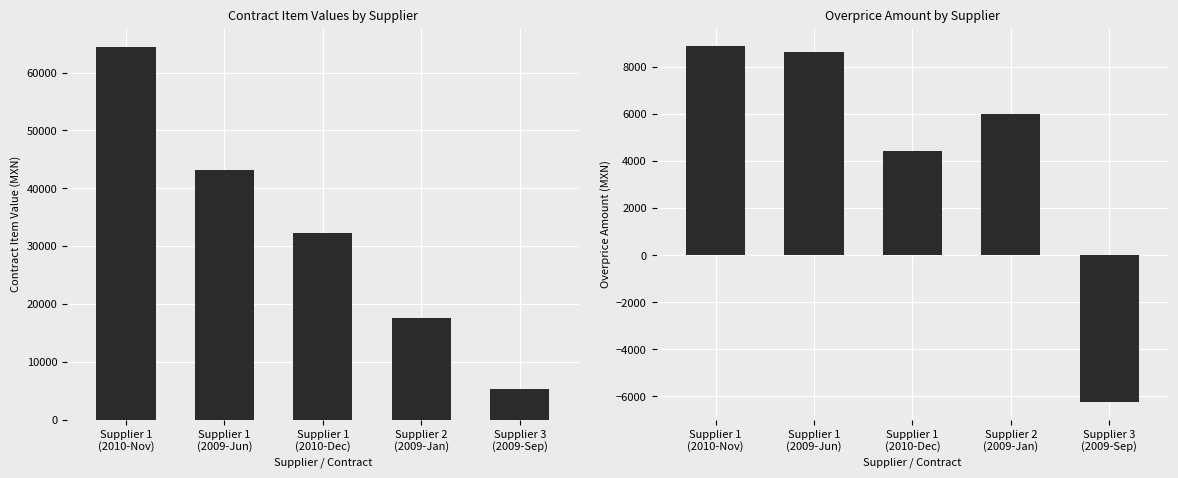

Is the value of contracts.items.unit.value.amountOverpriceMxIMSS at Supplier 1
(2010-Nov) greater than the value of contracts.items.valueMxIMSS at Supplier 1
(2009-Jun)?

No